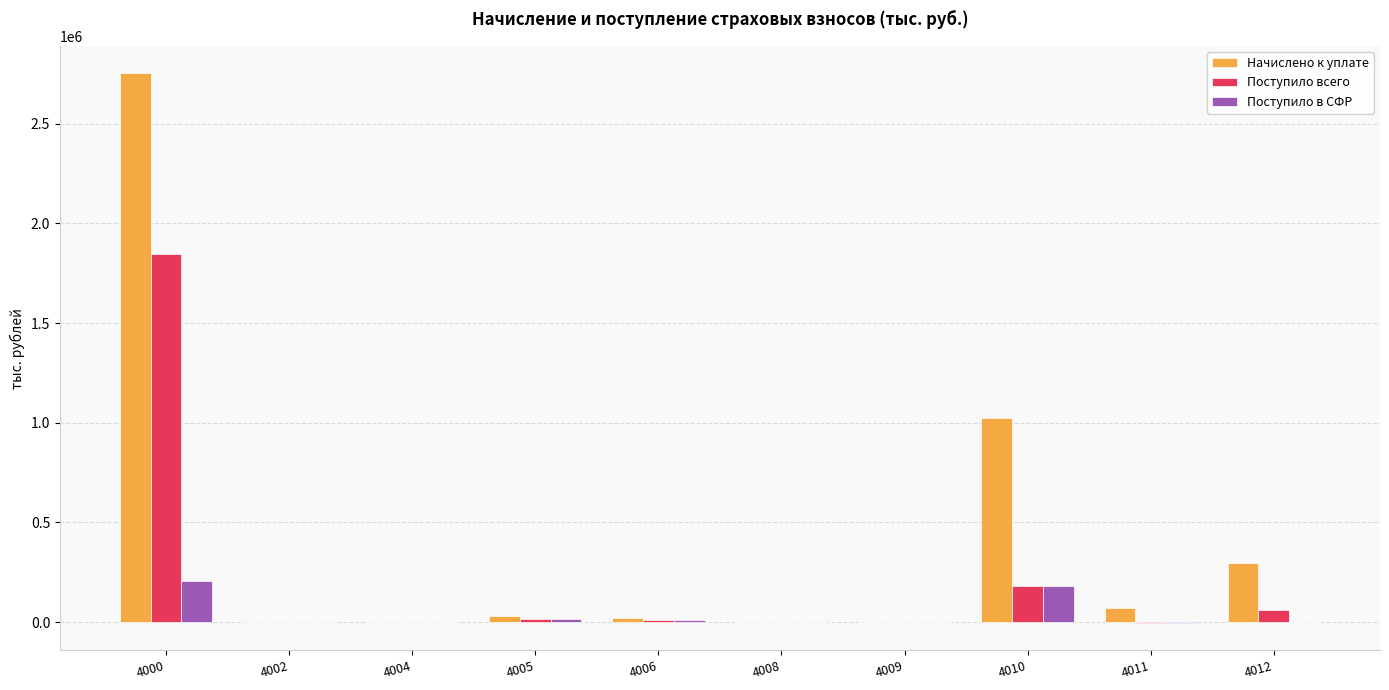

What is the sum of the Поступило всего values at 4009 and 4011?

-1725